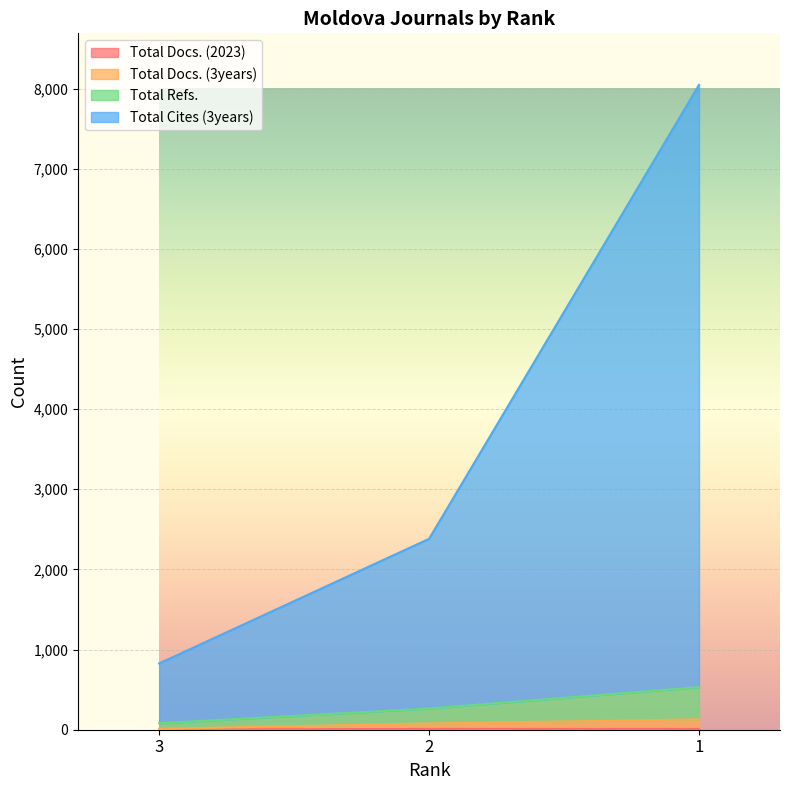

The Total Docs. (2023) series shows 4 at 2. True or false?

False